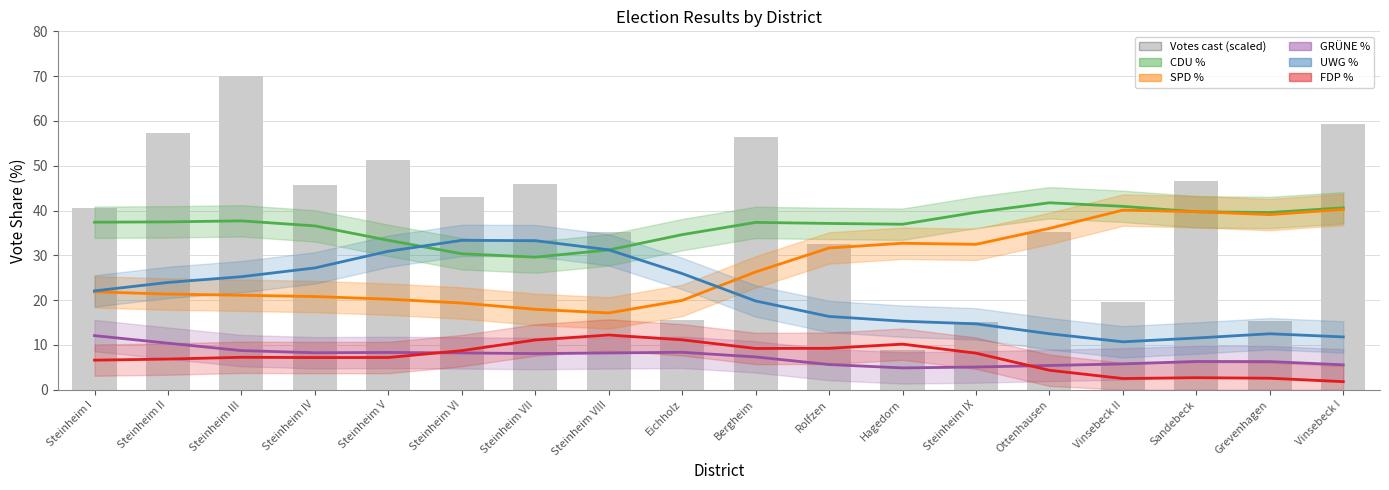

What is the average value of the UWG % series?

21.0